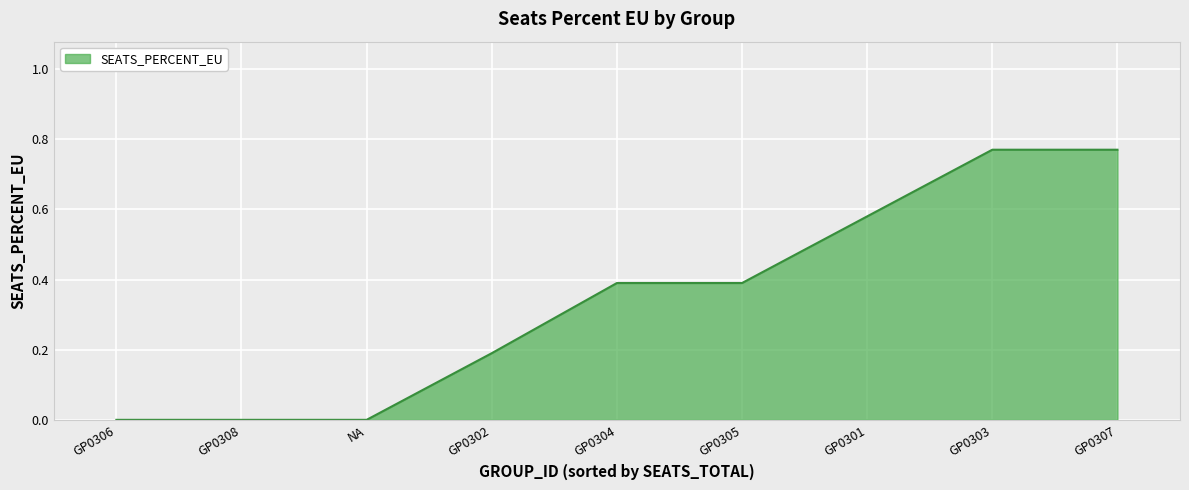

Which has a higher value, GP0303 or GP0304?

GP0303